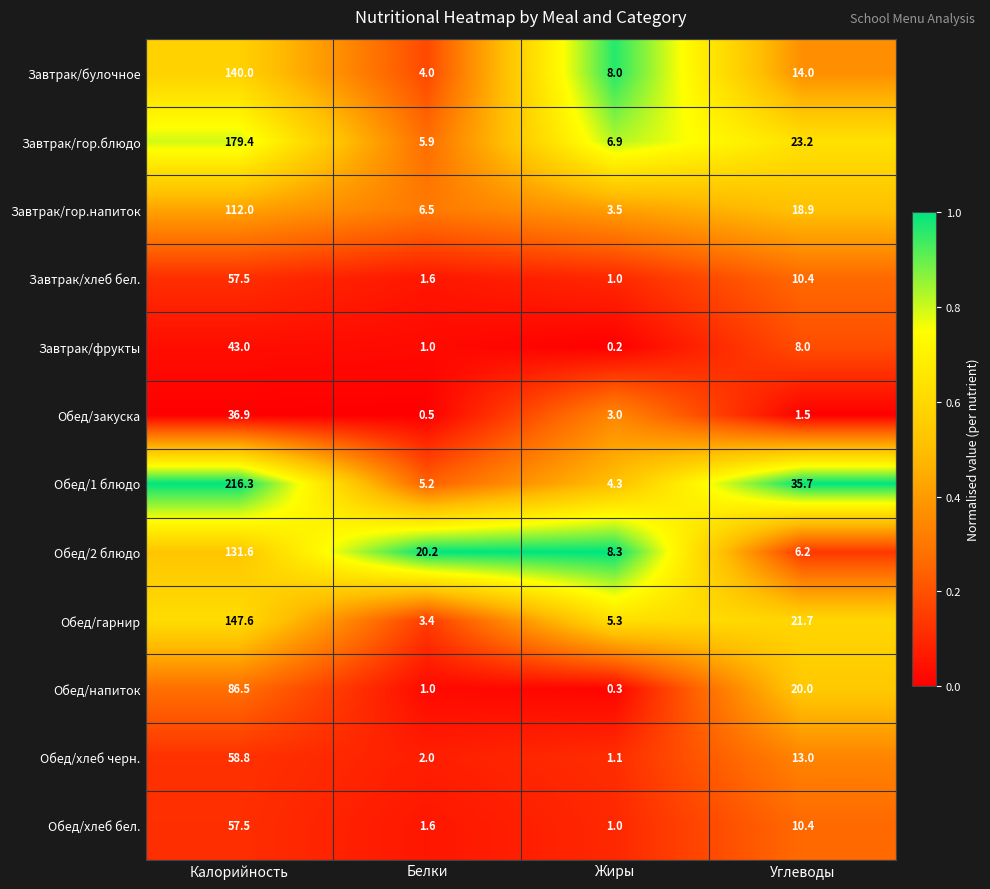

Which series has the largest total across all categories?

Обед/1 блюдо